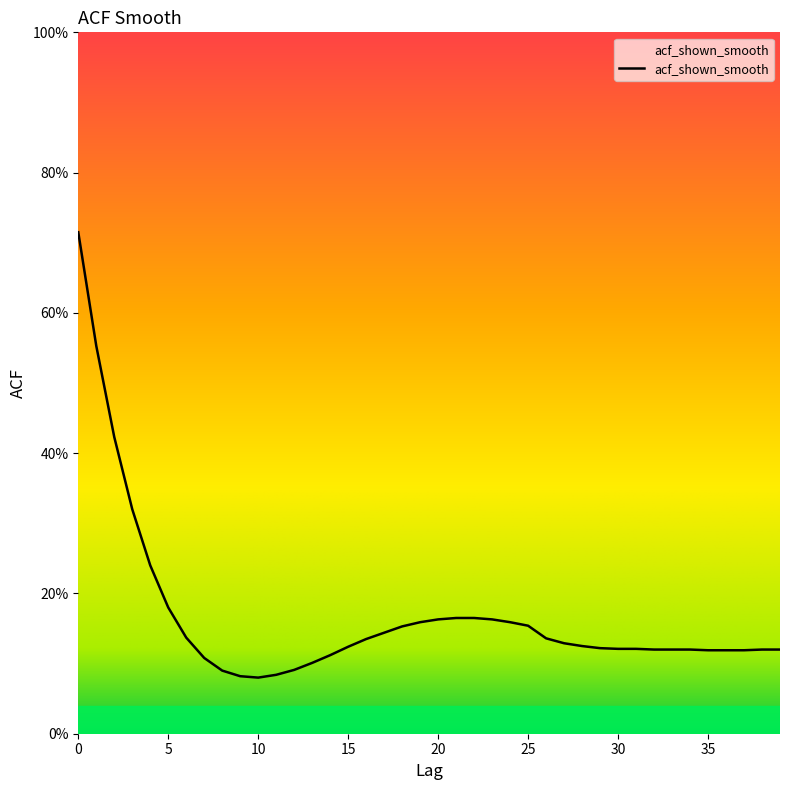

Does the chart have visible grid lines?

No